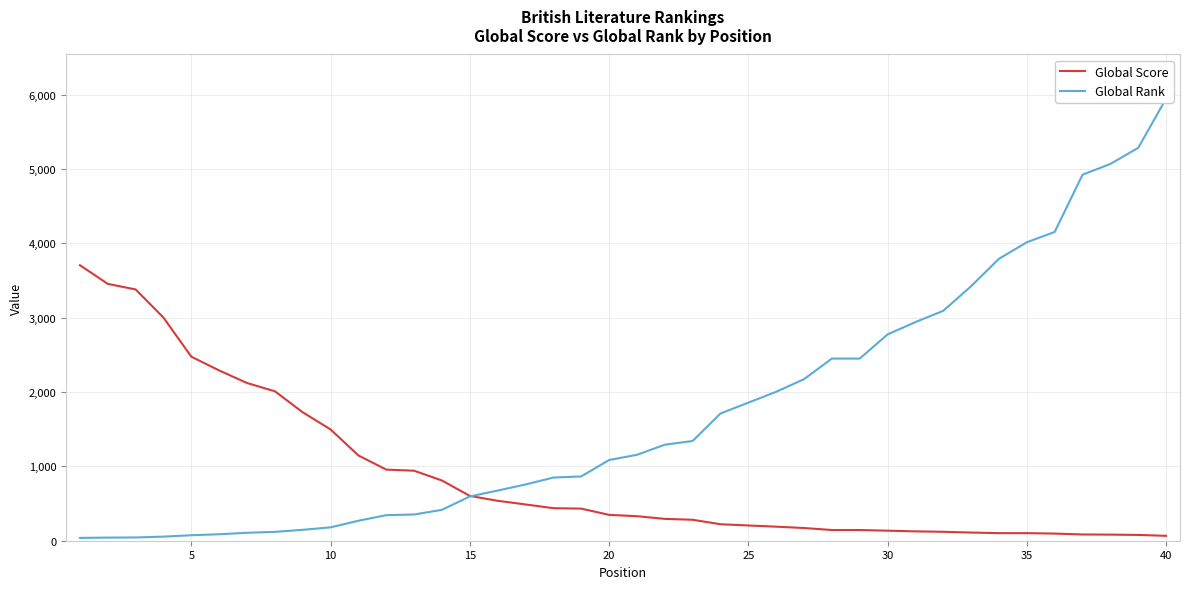

Rank the series at 30 from highest to lowest value.

Global Score, Global Rank